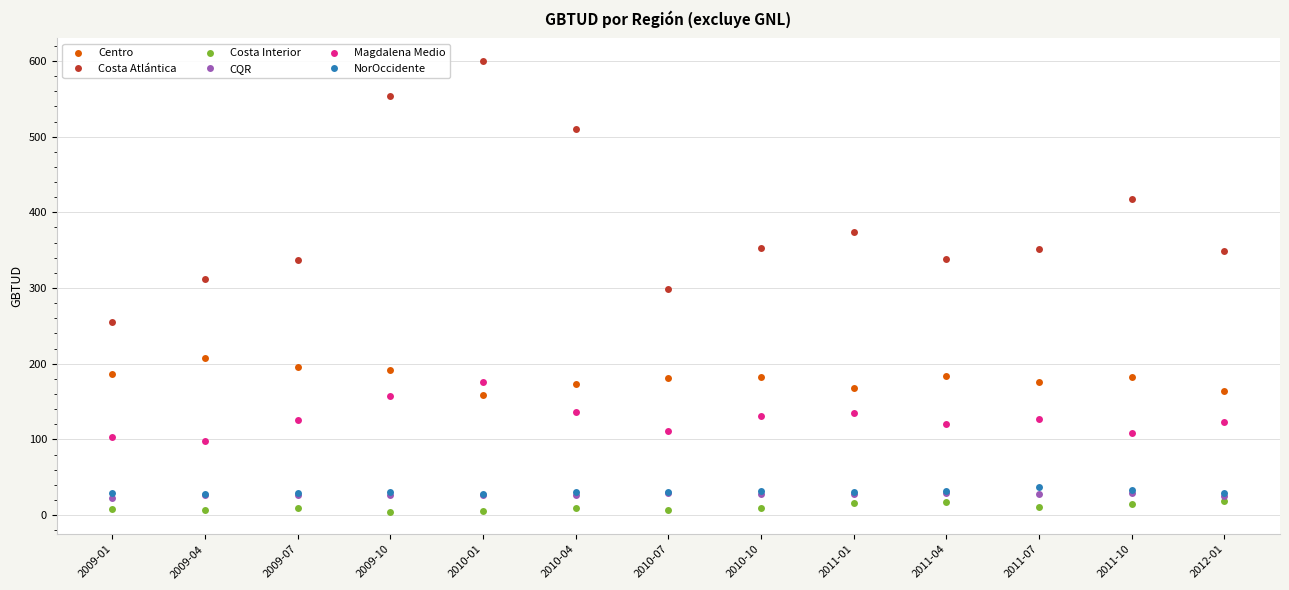

Where is the first local maximum for Costa Atlántica?

2010-01